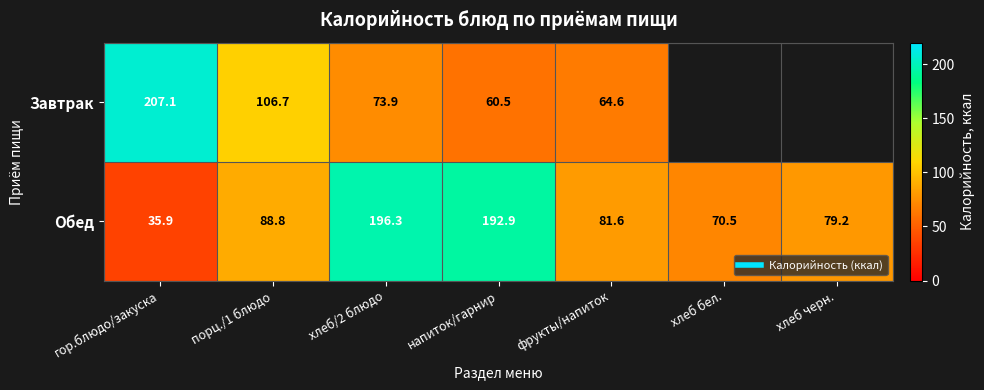

What value does the Обед series have at фрукты/напиток?

81.6